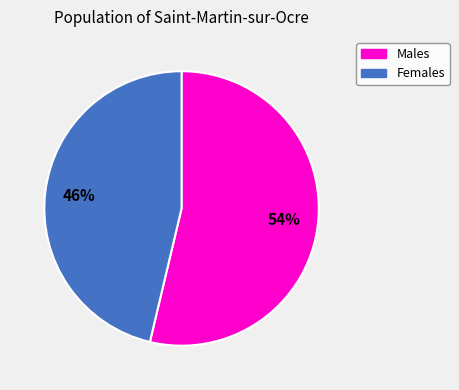

Does any single category account for the majority?

Yes